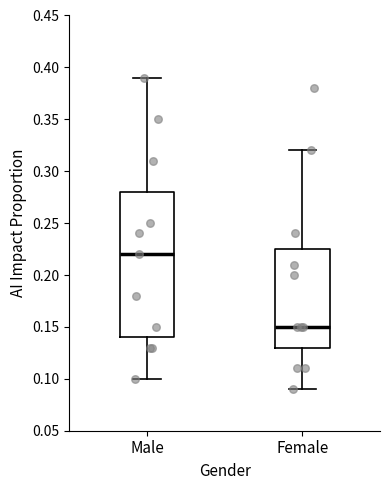

Reading left to right, read every box against the y-axis: the position of its median line, the range the box covers, and the ends of its whiskers. The values are not printed on the chart, so give them approximately, as read against the axis.

Male: median 0.220, box 0.140 to 0.280, whiskers 0.100 to 0.390
Female: median 0.150, box 0.130 to 0.225, whiskers 0.090 to 0.320